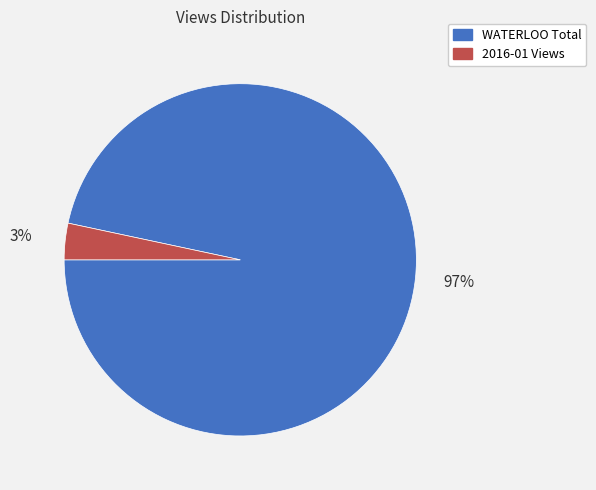

What is the largest slice in the pie chart?

WATERLOO Total